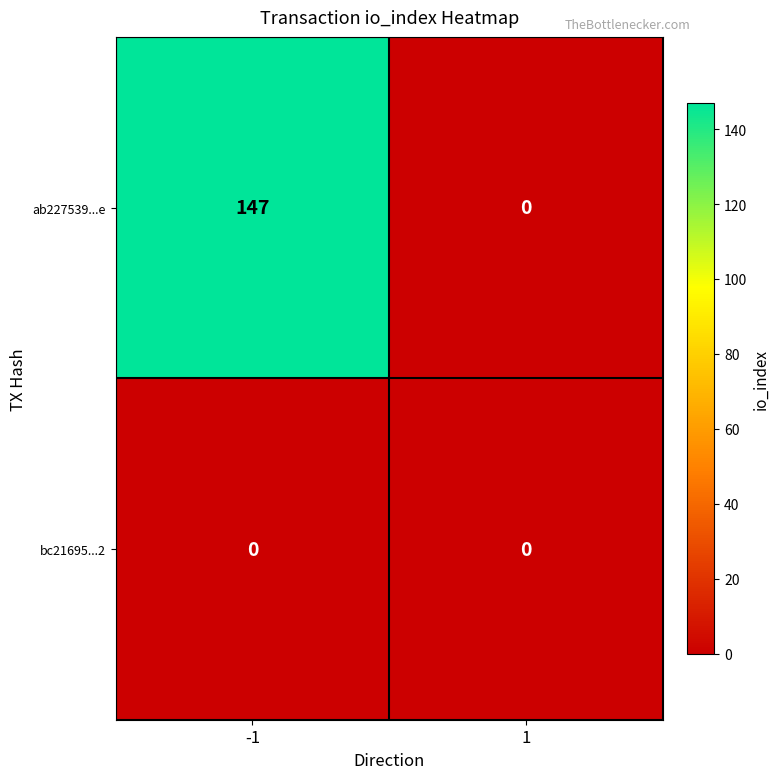

Is it true that ab227539...e equals 80 at -1?

False